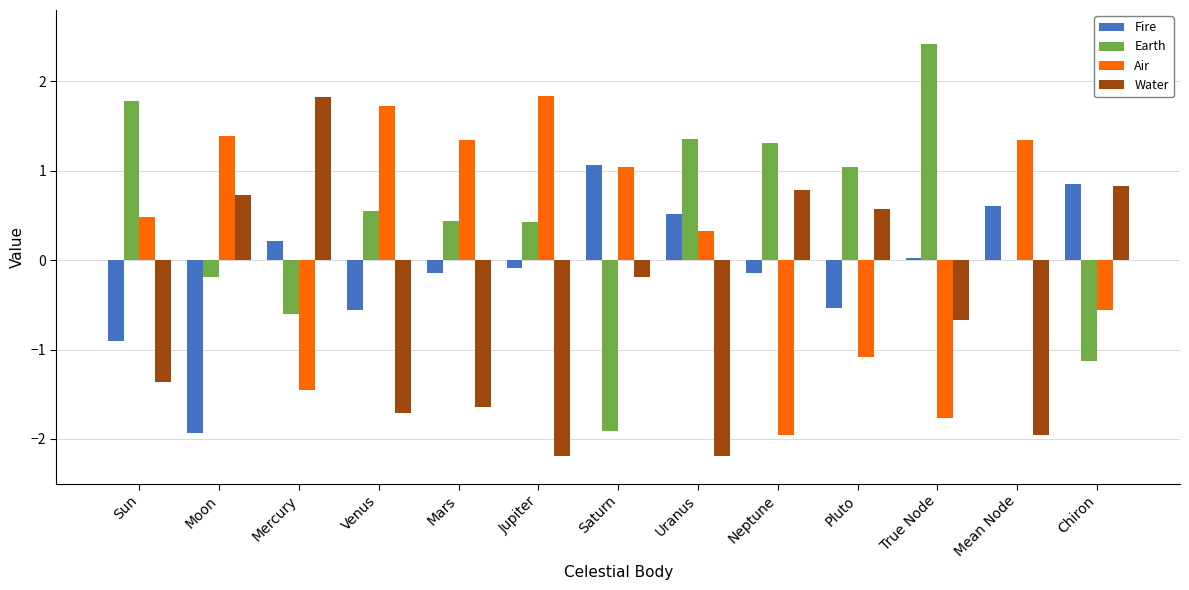

Is it true that Water equals -1.0 at True Node?

False